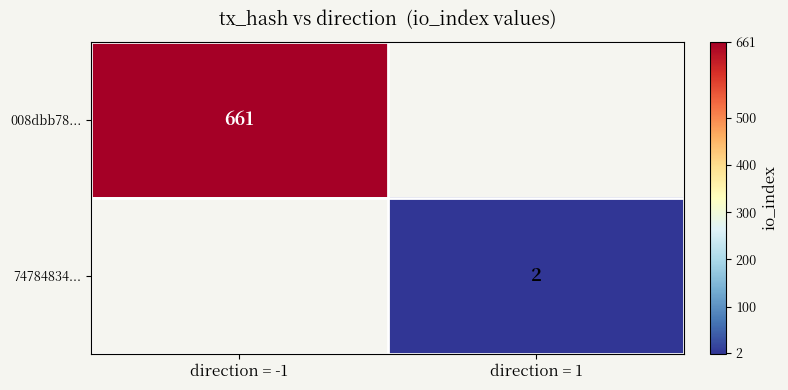

Is the value of 74784834... at direction = 1 greater than the value of 008dbb78... at direction = -1?

No